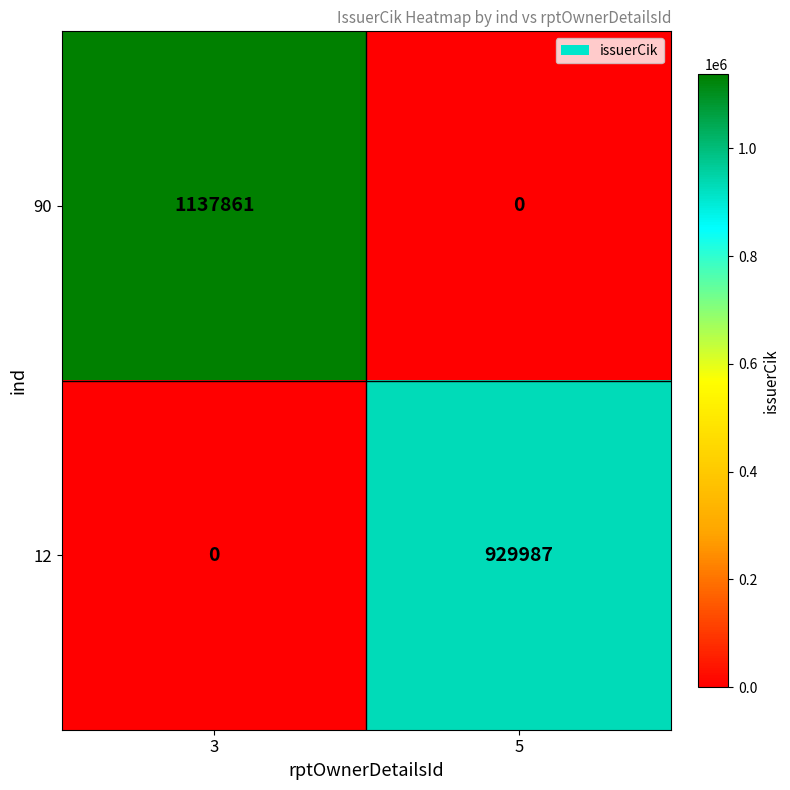

Where is 90 nearest to the value 568930?

5